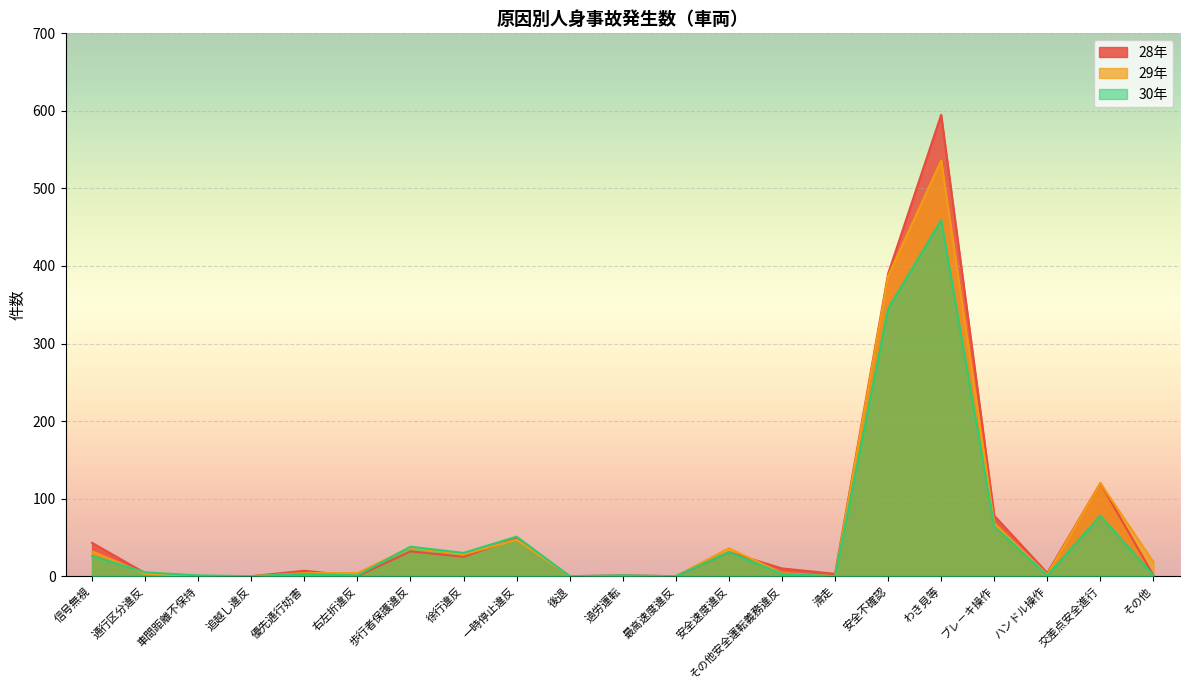

Where do 30年 and 29年 first cross each other?

信号無視 and 通行区分違反